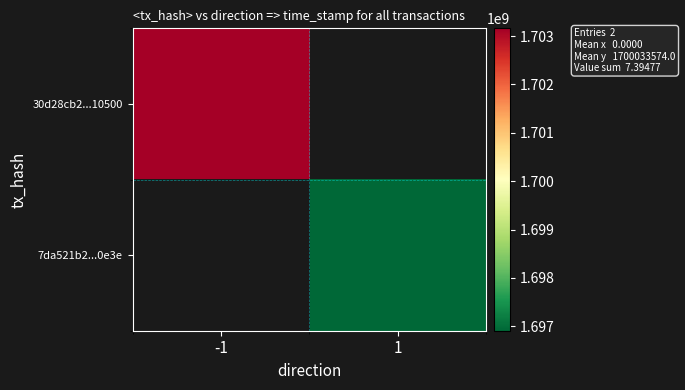

At which label does 7da521b2...0e3e reach its peak?

-1